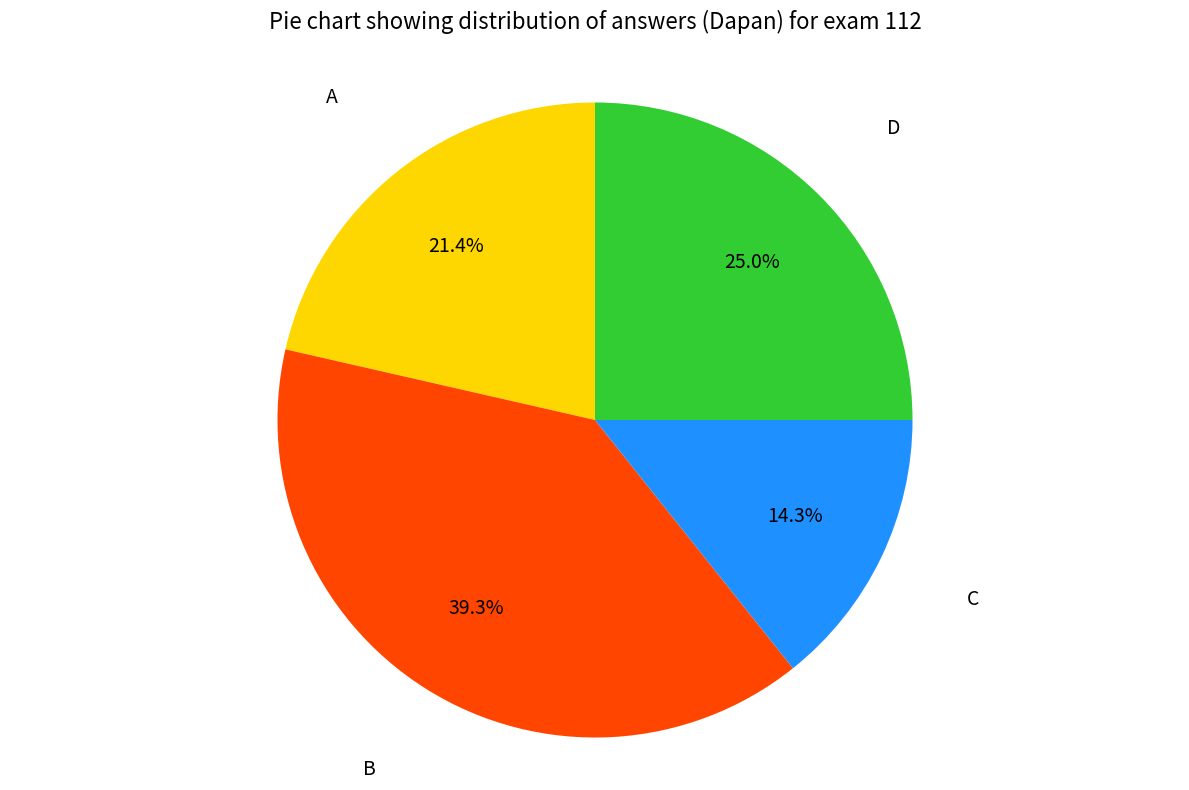

Count the number of slices in the pie.

4